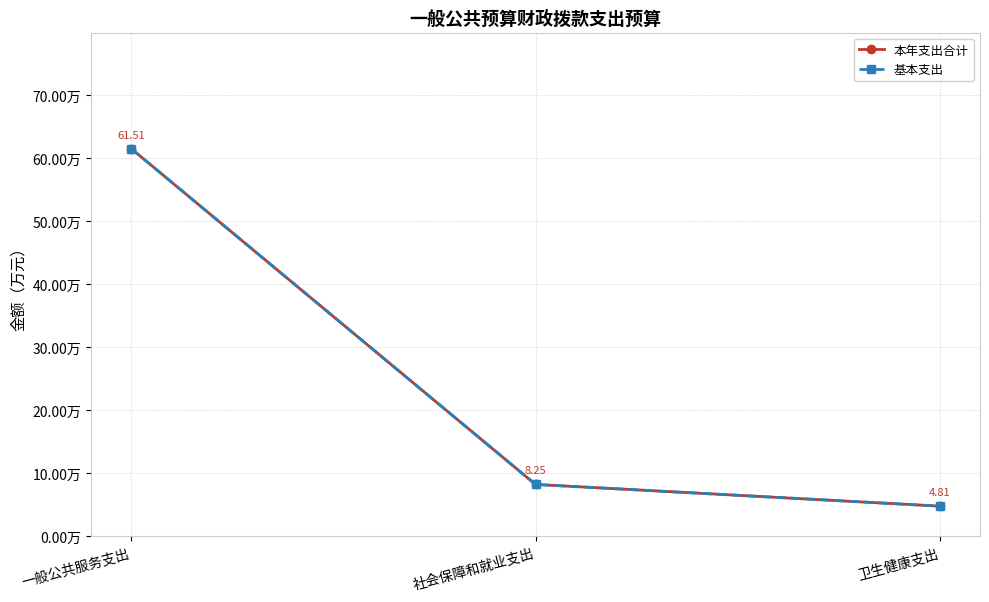

What is the label of the 1st point from the right?

卫生健康支出